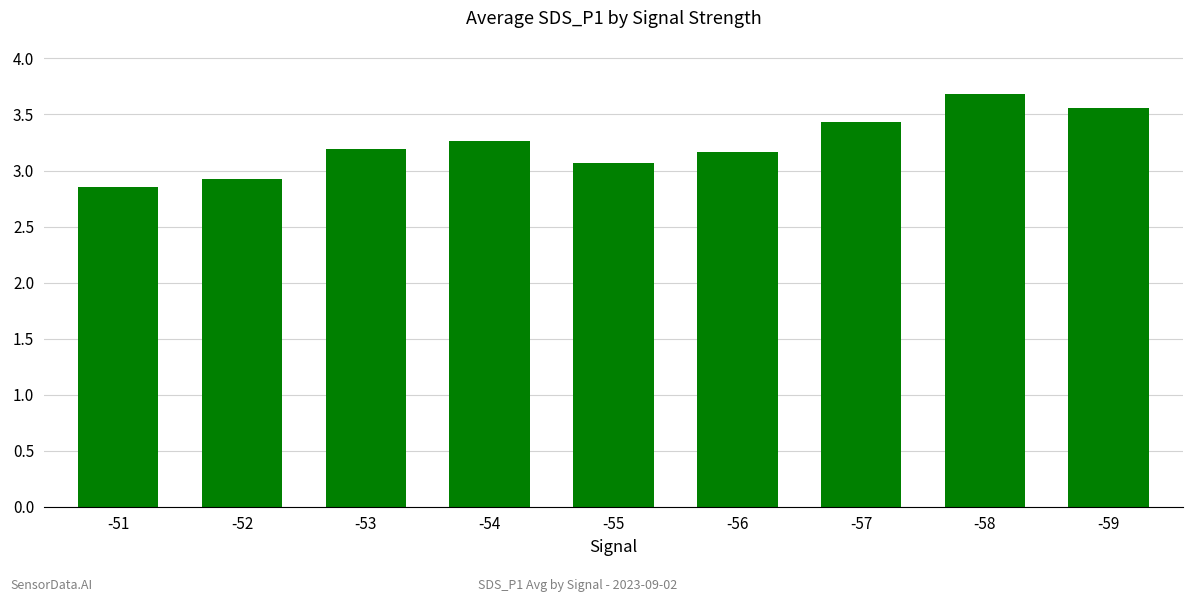

What is the value of the 3rd bar from the left?

3.2